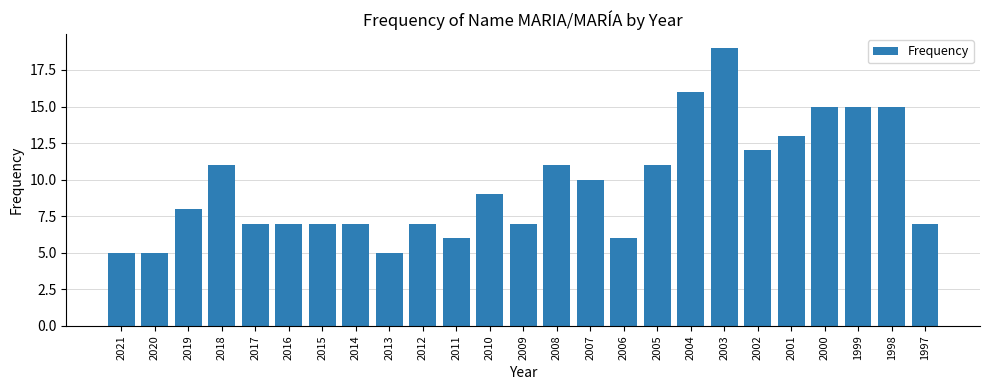

How many data points does each series have?

25